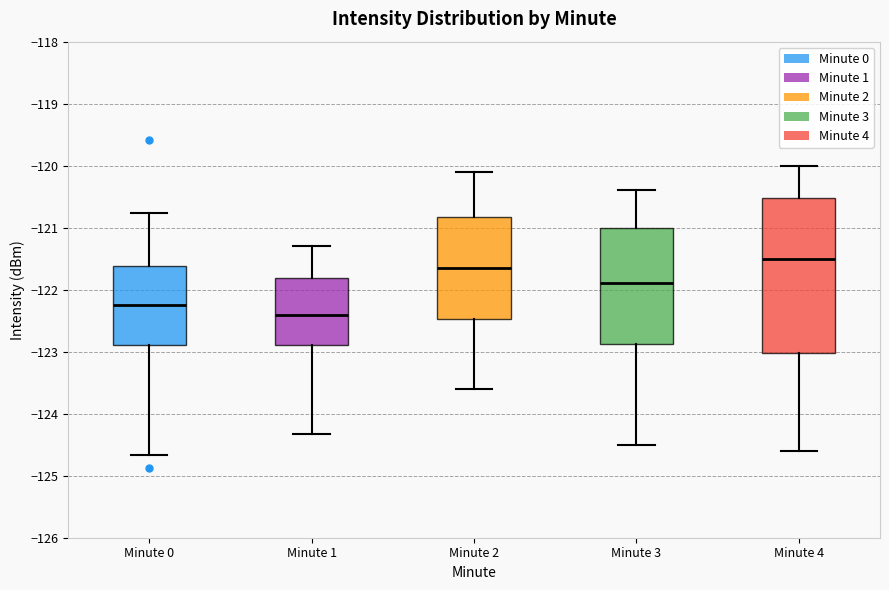

Reading left to right, transcribe this box plot: for each box, give where its median line is, the range the box spans, and where its two whiskers end, as read against the y-axis. The values are not printed on the chart, so give them approximately, as read against the axis.

Minute 0: median -122.2, box -122.9 to -121.6, whiskers -124.7 to -120.8
Minute 1: median -122.4, box -122.9 to -121.8, whiskers -124.3 to -121.3
Minute 2: median -121.6, box -122.5 to -120.8, whiskers -123.6 to -120.1
Minute 3: median -121.9, box -122.9 to -121.0, whiskers -124.5 to -120.4
Minute 4: median -121.5, box -123.0 to -120.5, whiskers -124.6 to -120.0